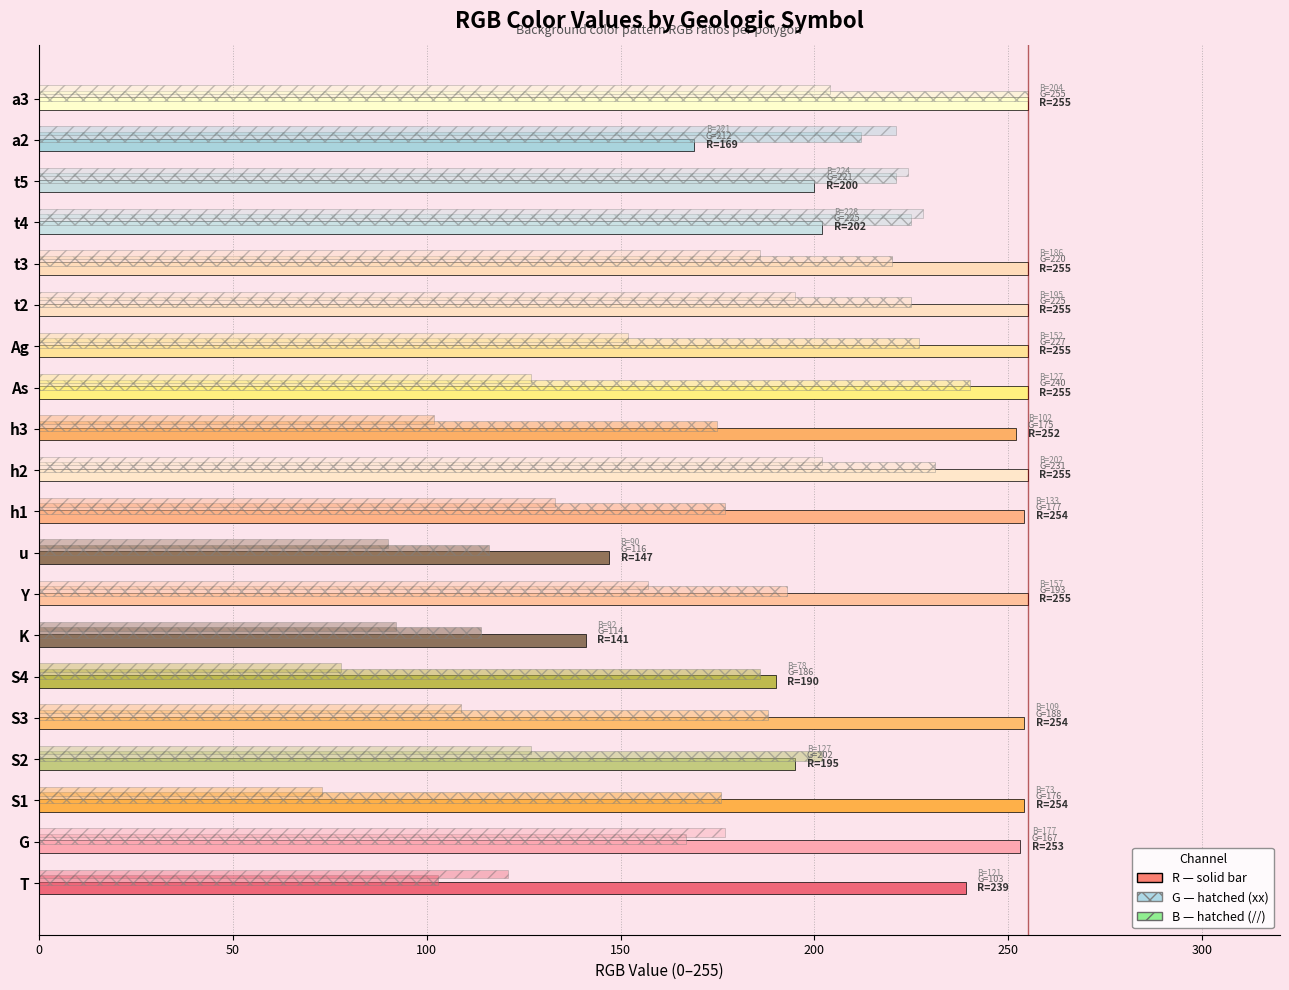

How many series are shown in this chart?

3